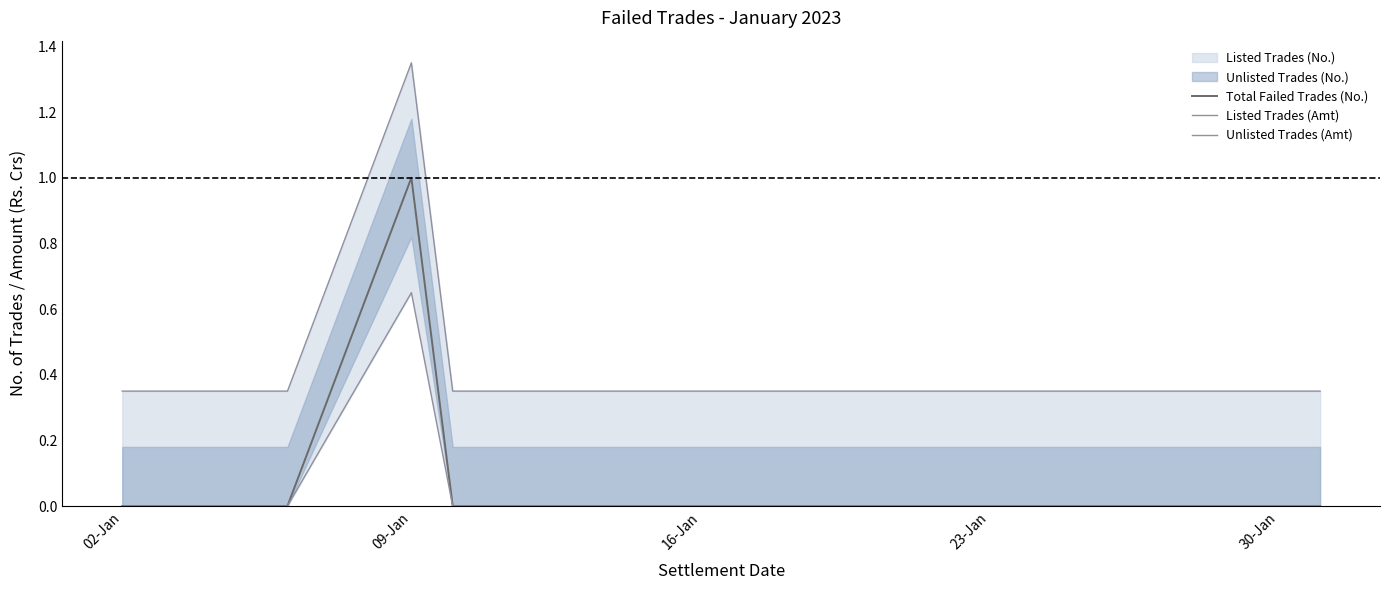

How many lines are shown in the chart?

3